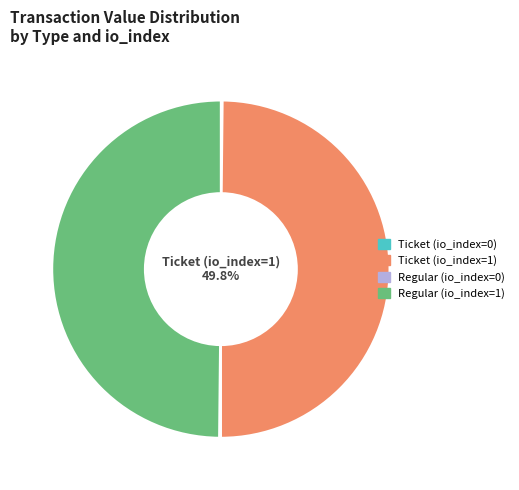

What is the ratio of the value at Regular (io_index=1) to the value at Ticket (io_index=1)?

1.0